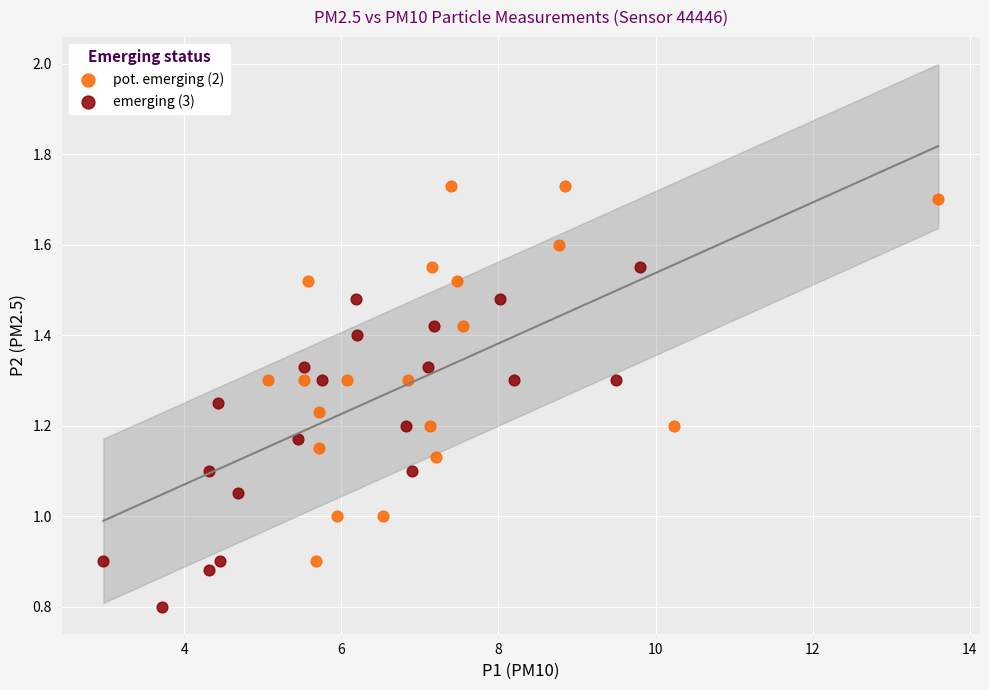

Which series has the largest Y range (max minus min)?

pot. emerging (2)